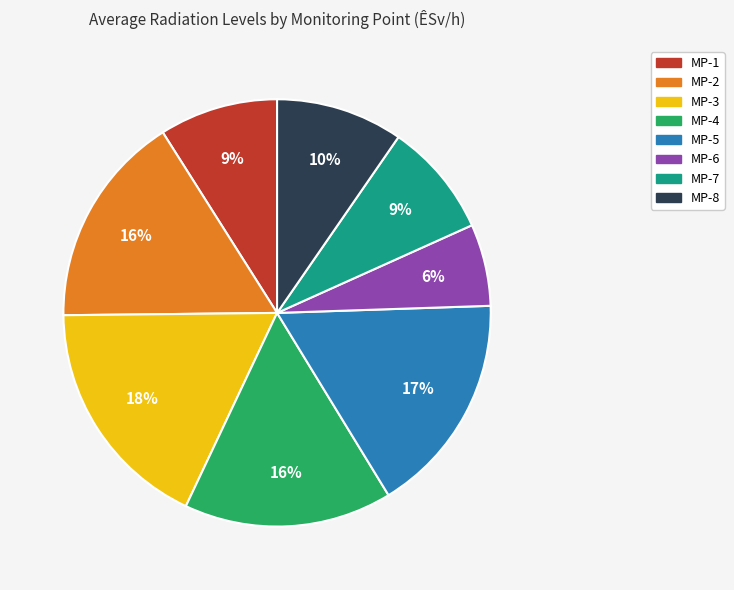

True or false: MP-2 accounts for 16% of the total.

True